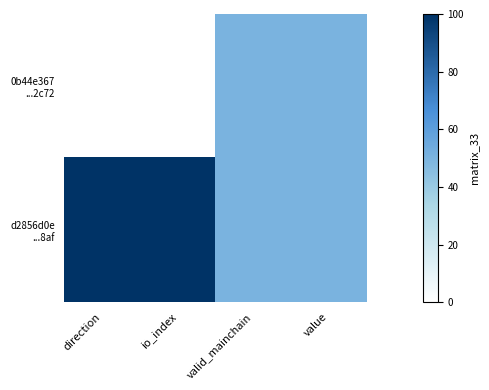

Between direction and valid_mainchain, which is larger?

valid_mainchain